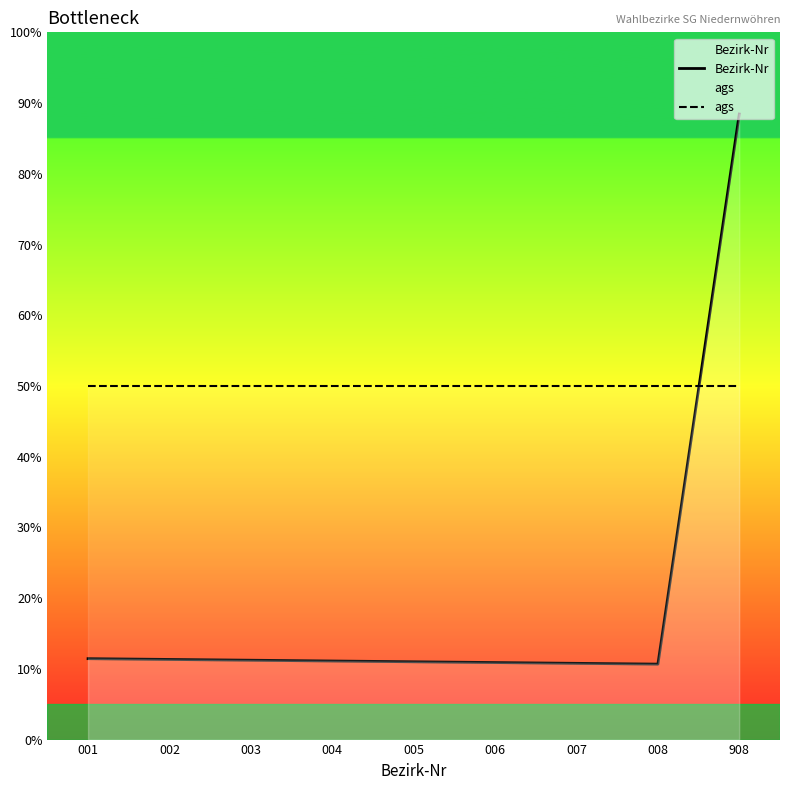

True or false: ags has more than 2 points higher than both neighbors.

False